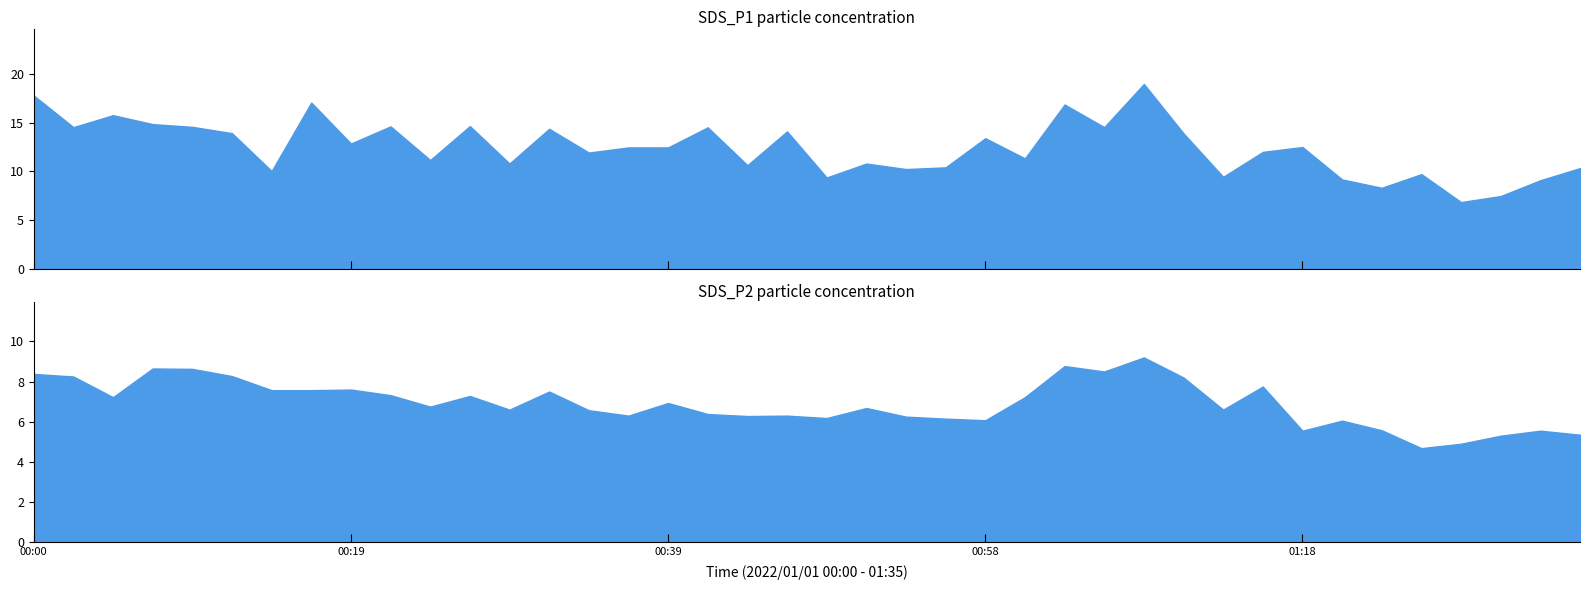

Does the chart have visible grid lines?

No